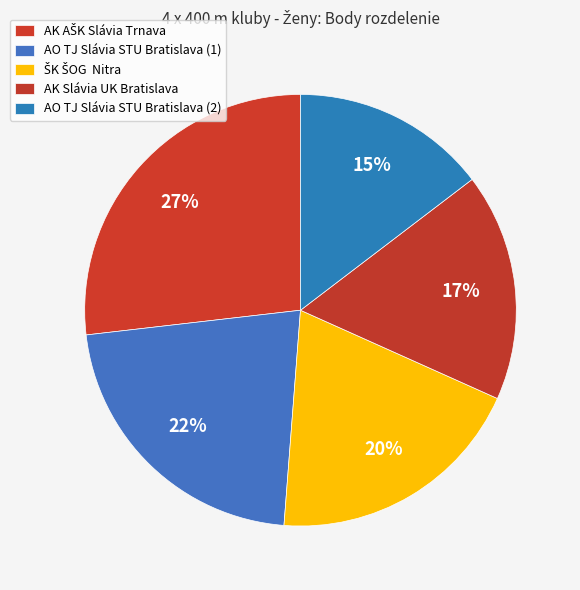

To the nearest percent, what is the difference between the AK Slávia UK Bratislava and AO TJ Slávia STU Bratislava (1) slice percentages?

5%